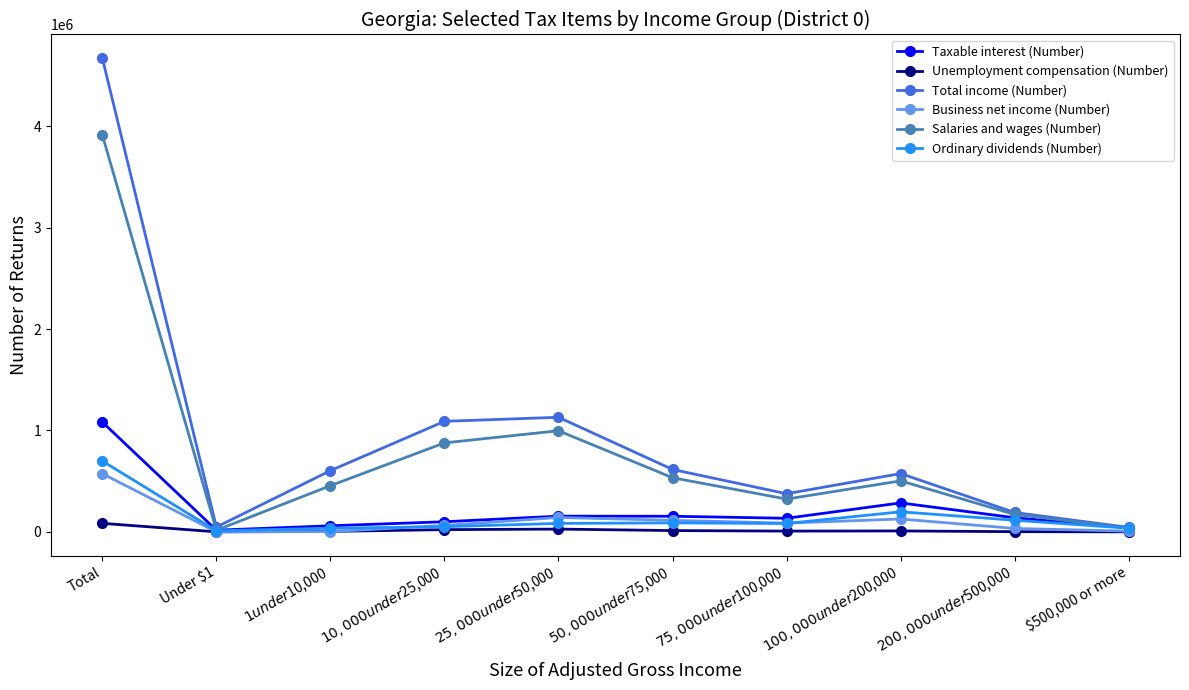

What is the maximum value for Taxable interest (Number)?

1082960